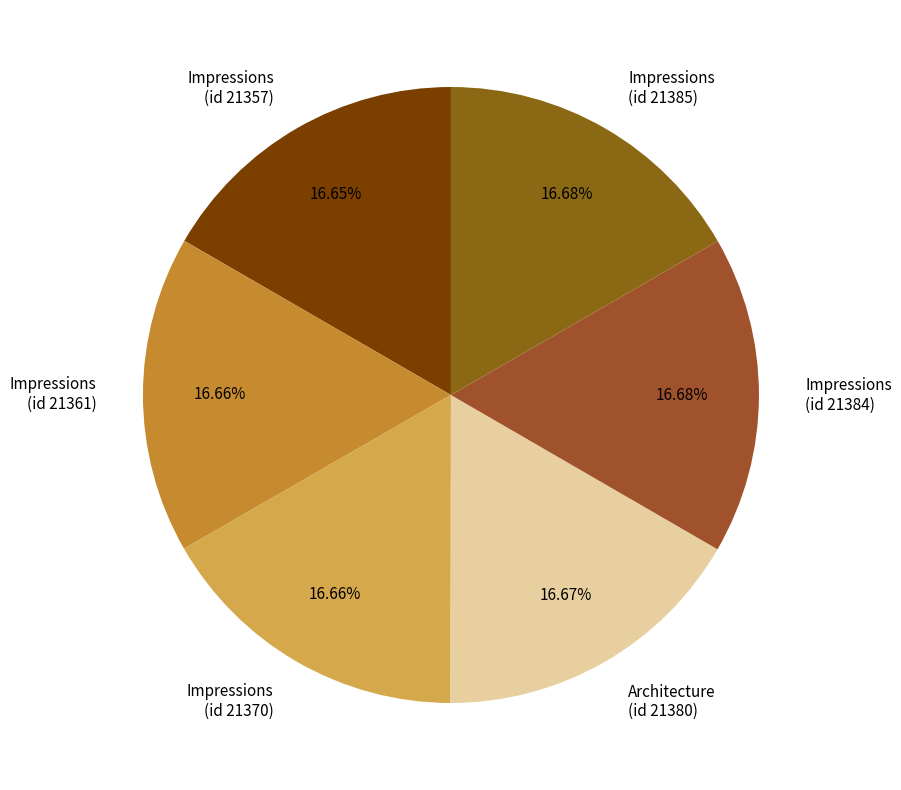

How many slices are in this pie chart?

6